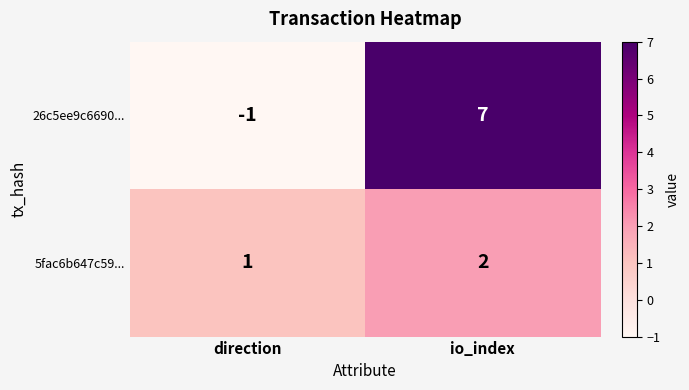

Between direction and io_index, which series saw the biggest shift?

26c5ee9c6690...